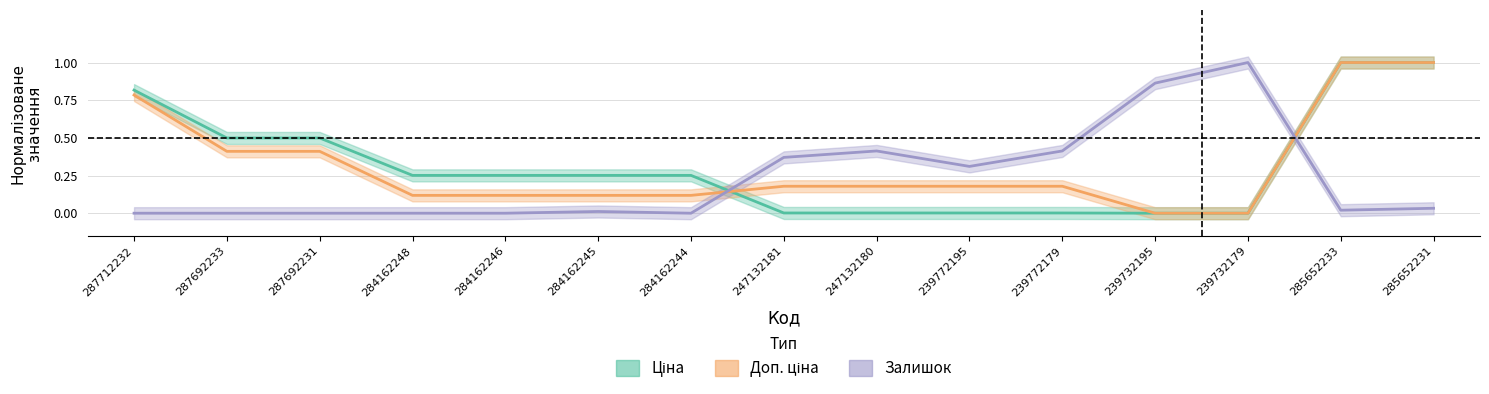

What is the difference between the second highest and second lowest values in the Доп. ціна series?

1.0